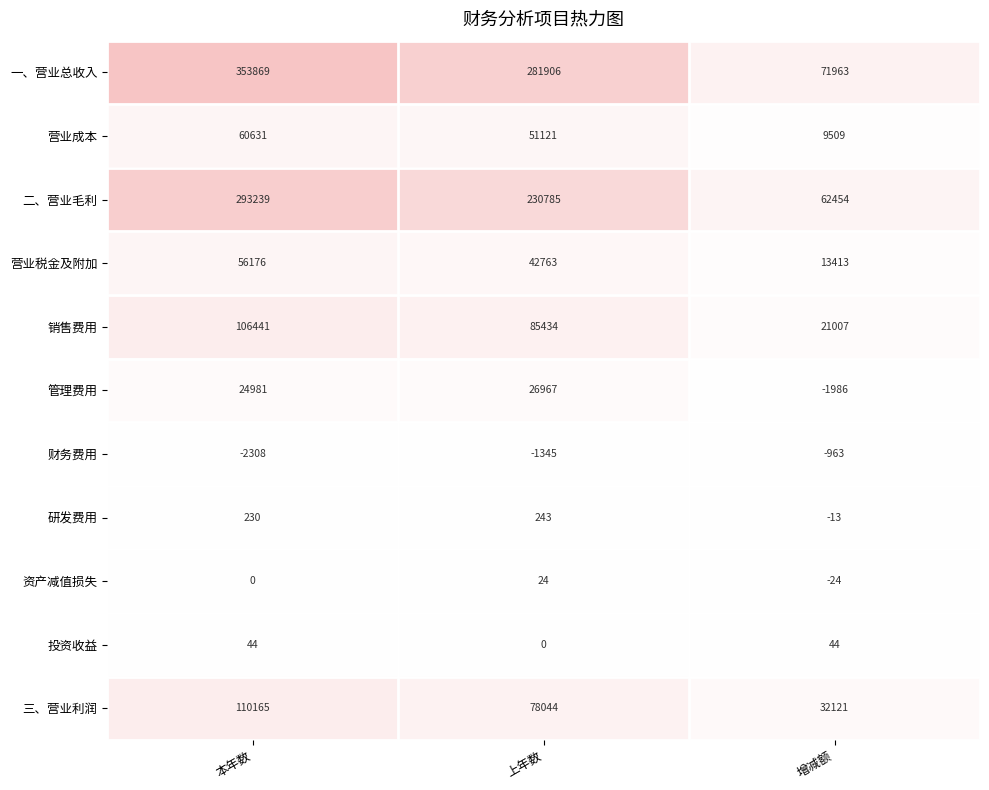

At which category does the chart reach its minimum across all series?

本年数